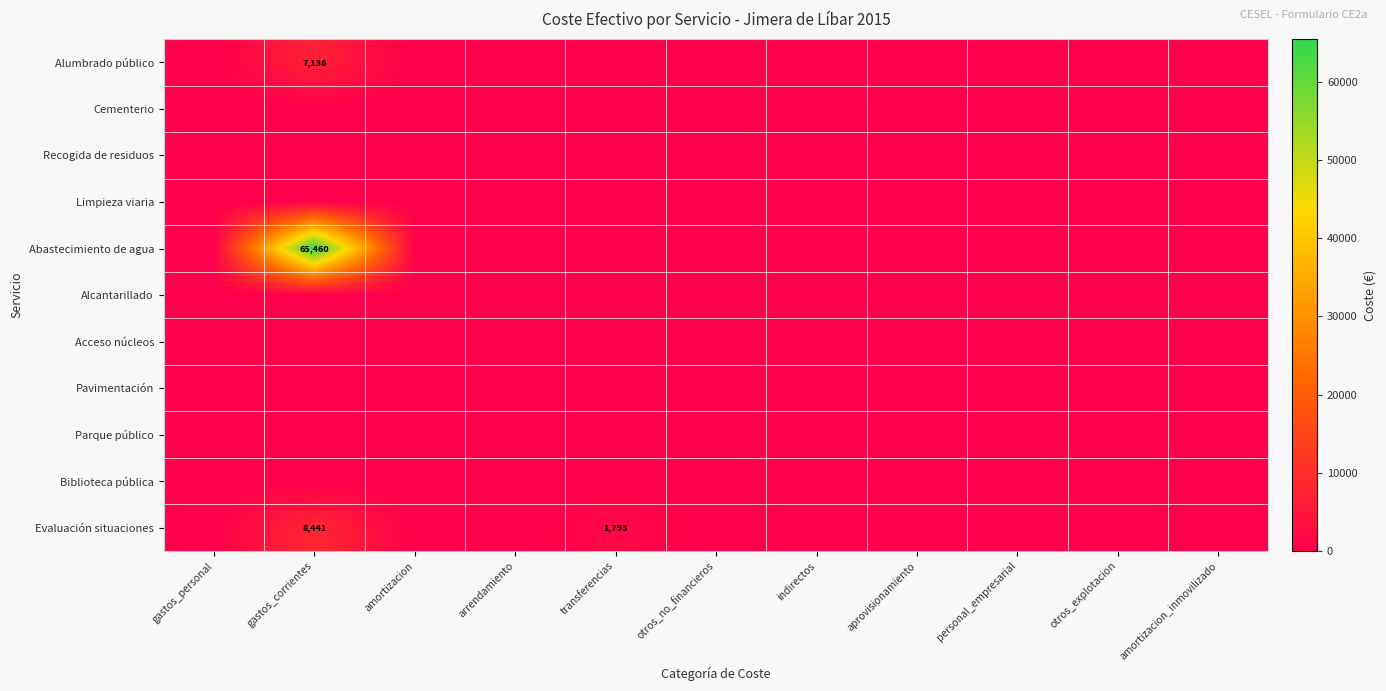

At how many categories does at least one series exceed 13908?

1